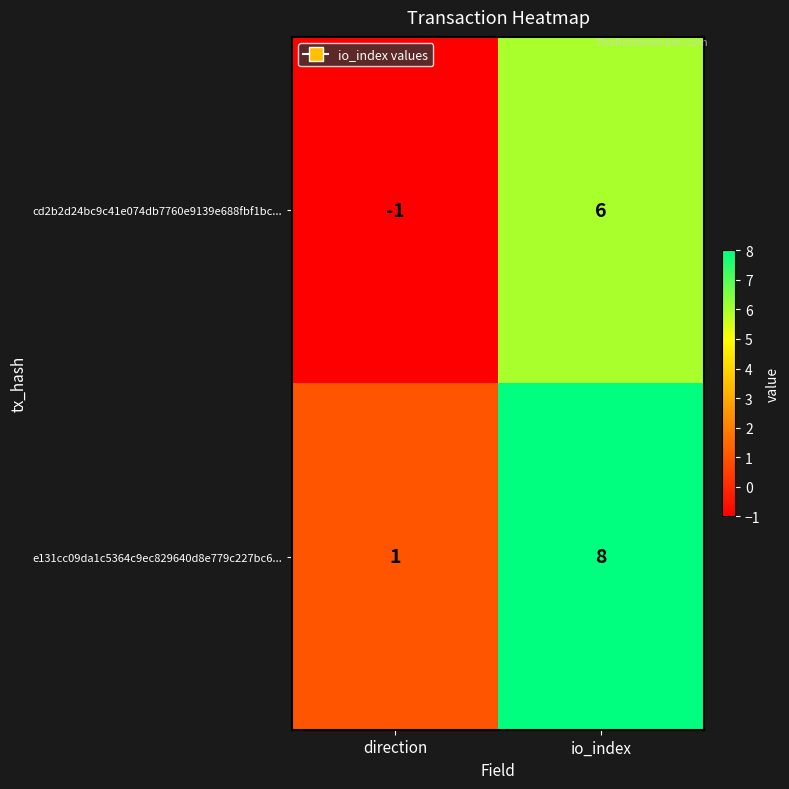

Reading left to right, extract all data points from this chart.

cd2b2d24bc9c41e074db7760e9139e688fbf1bc...: direction=-1	io_index=6
e131cc09da1c5364c9ec829640d8e779c227bc6...: direction=1	io_index=8